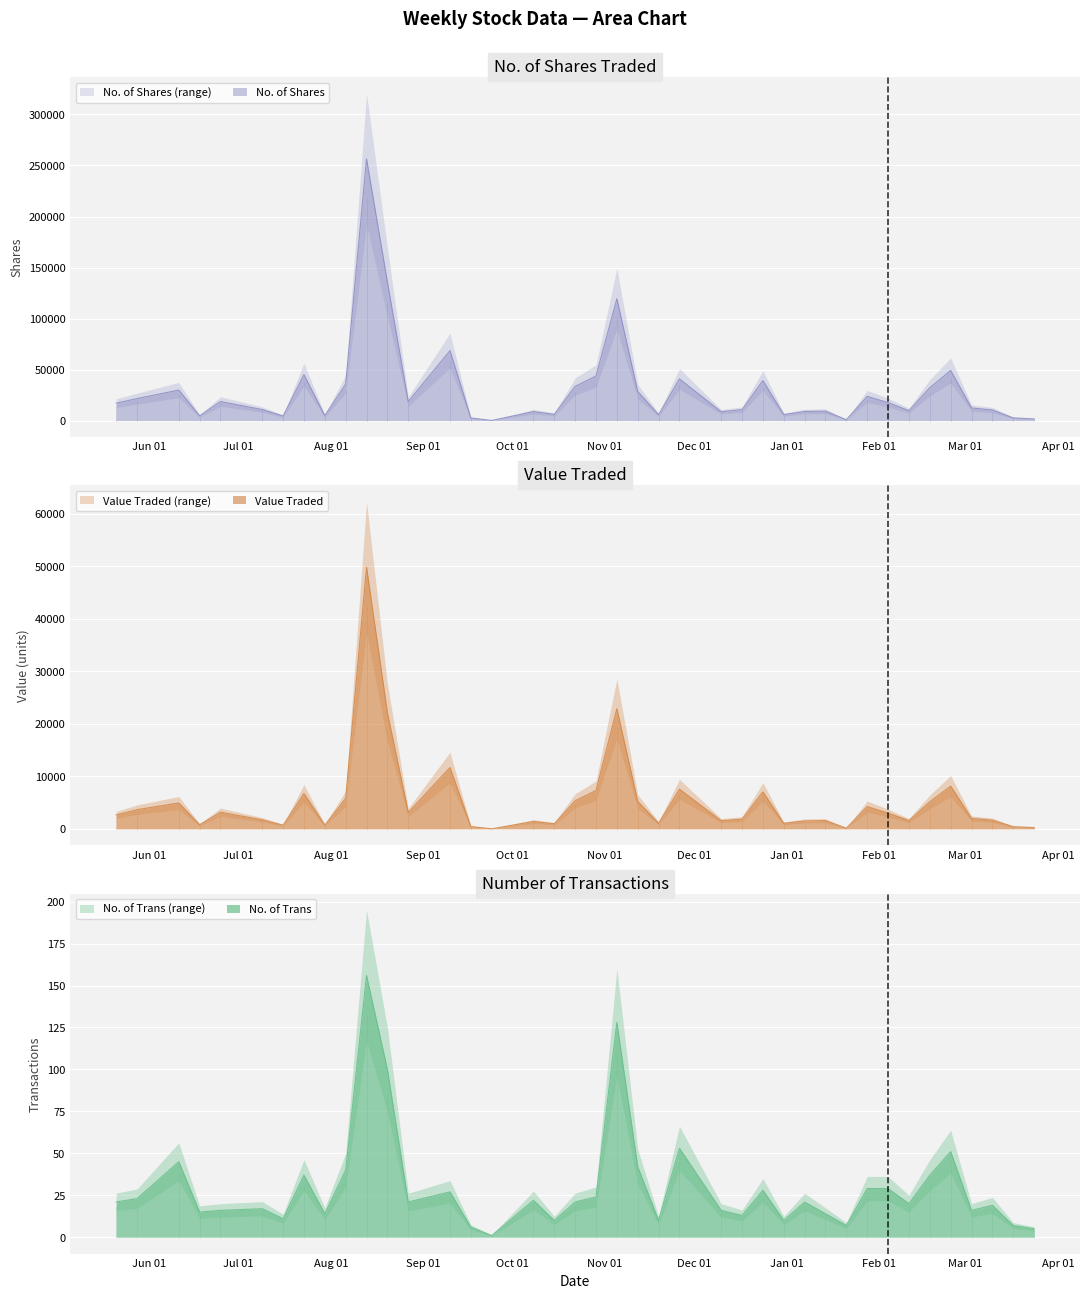

What is the sum of all No. of Trans values?

1182